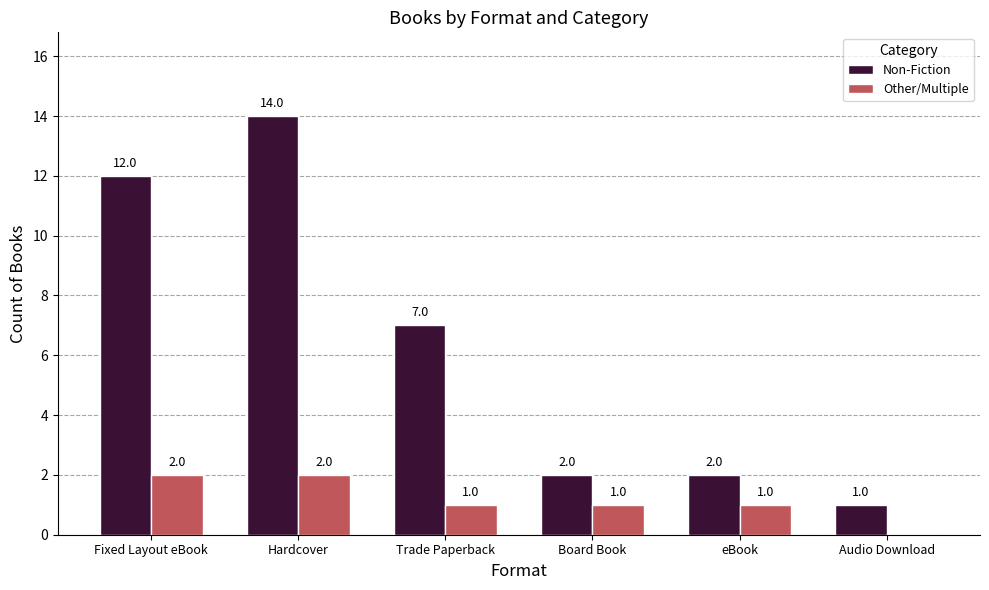

What is the maximum value shown in the chart?

14